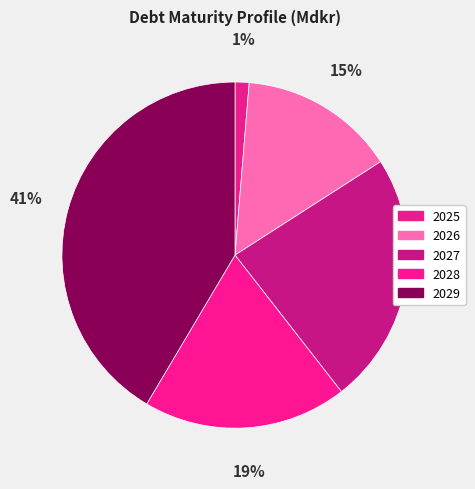

How many segments does this pie chart have?

5